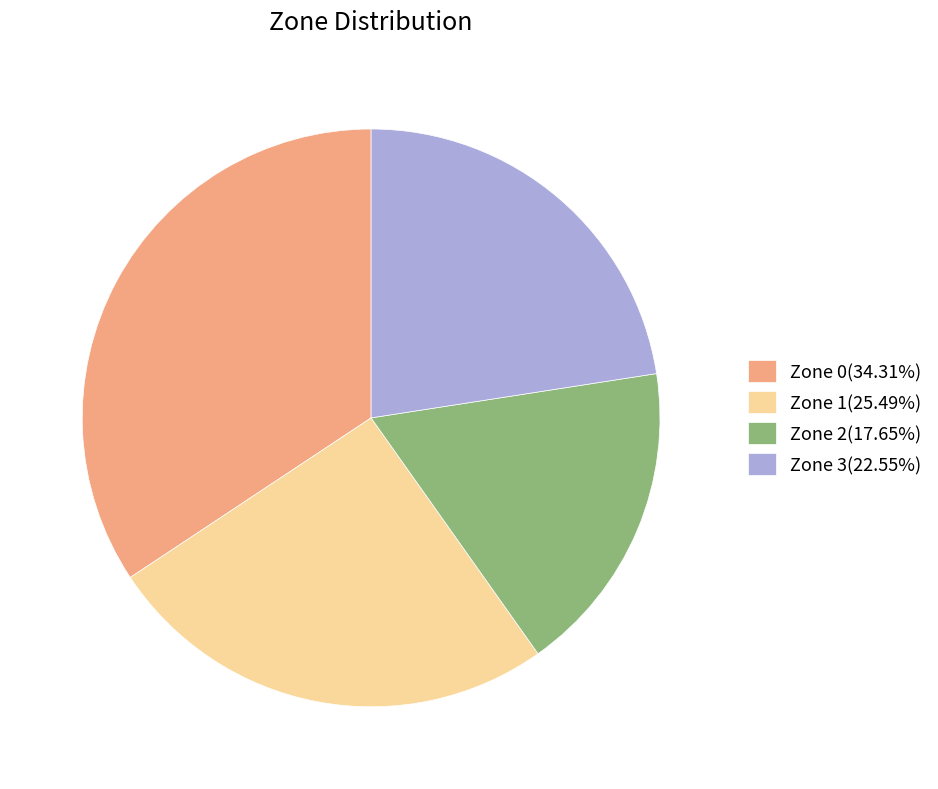

Is the sum of Zone 2(17.65%) and Zone 3(22.55%) greater than half?

No